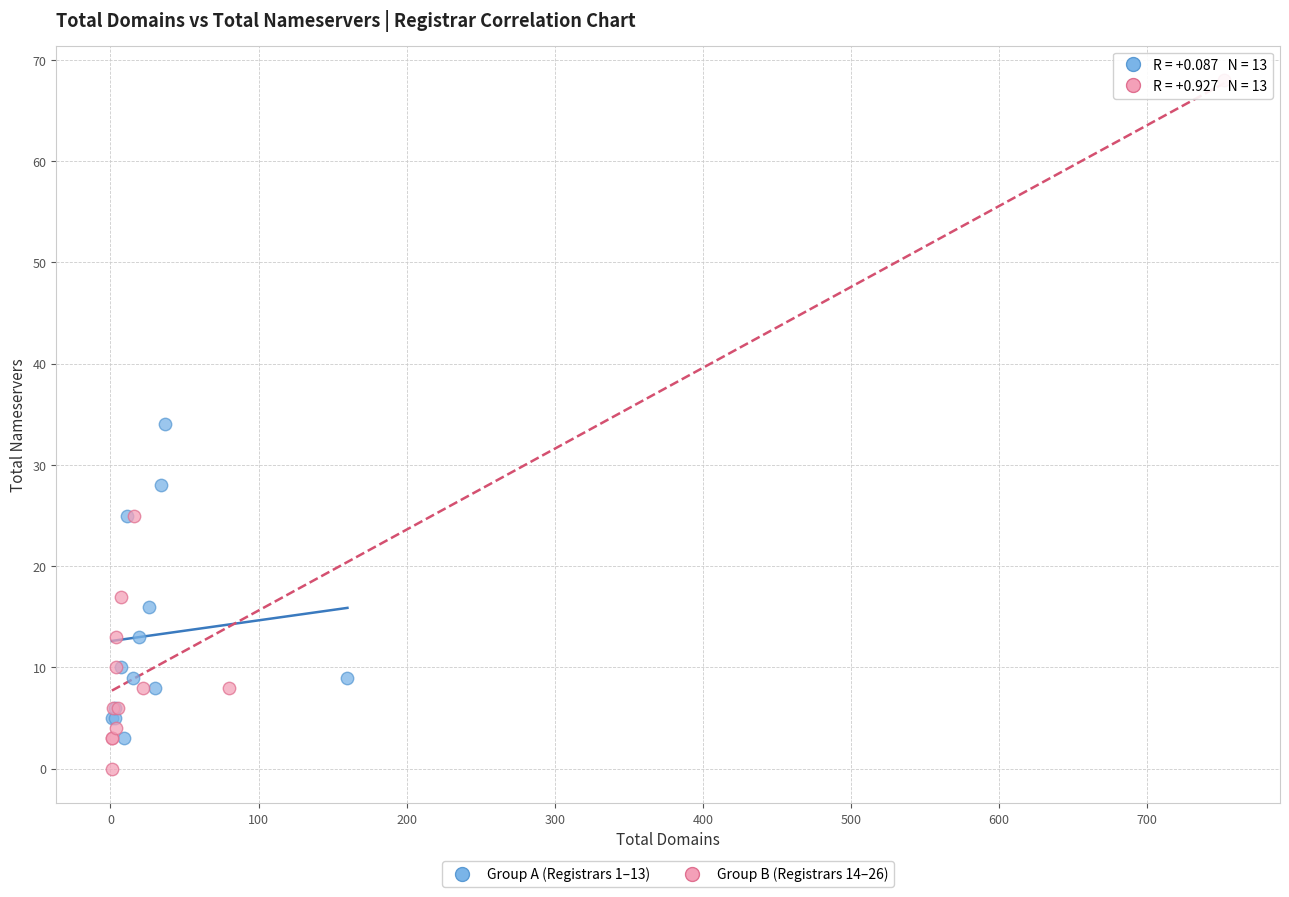

Which series contains the highest Y value?

Group B (Registrars 14–26)